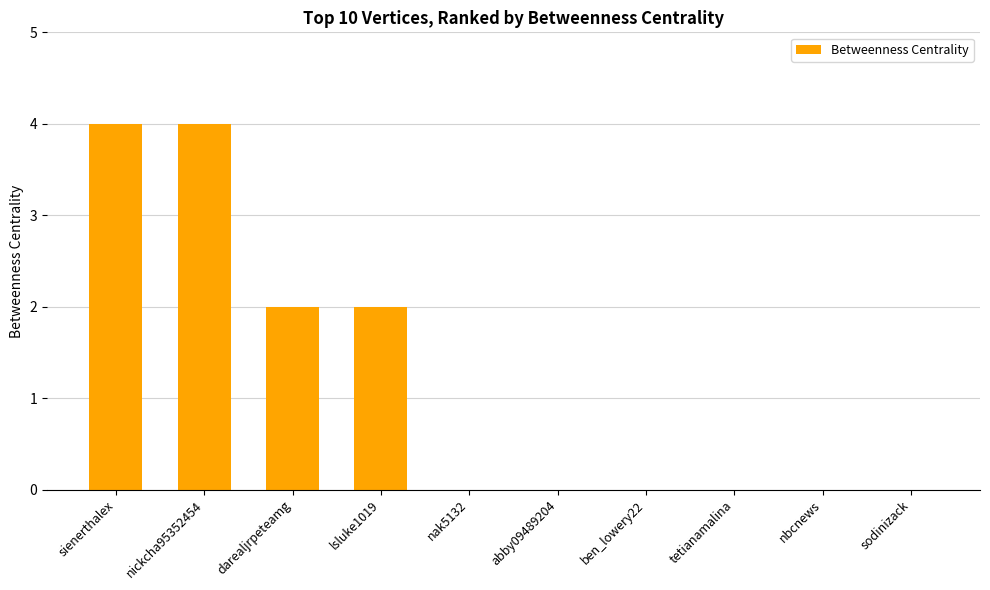

Approximately how many times larger is the value at lsluke1019 compared to darealjrpeteamg?

1.0